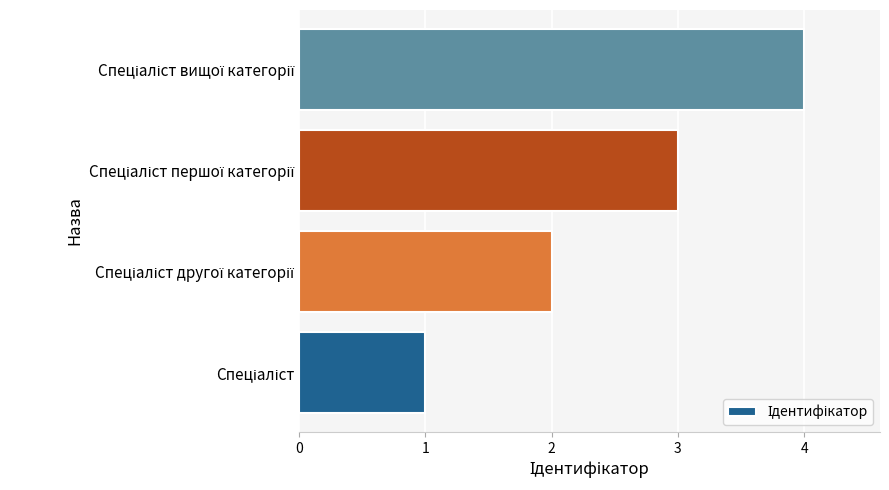

What is the maximum value shown in the chart?

4